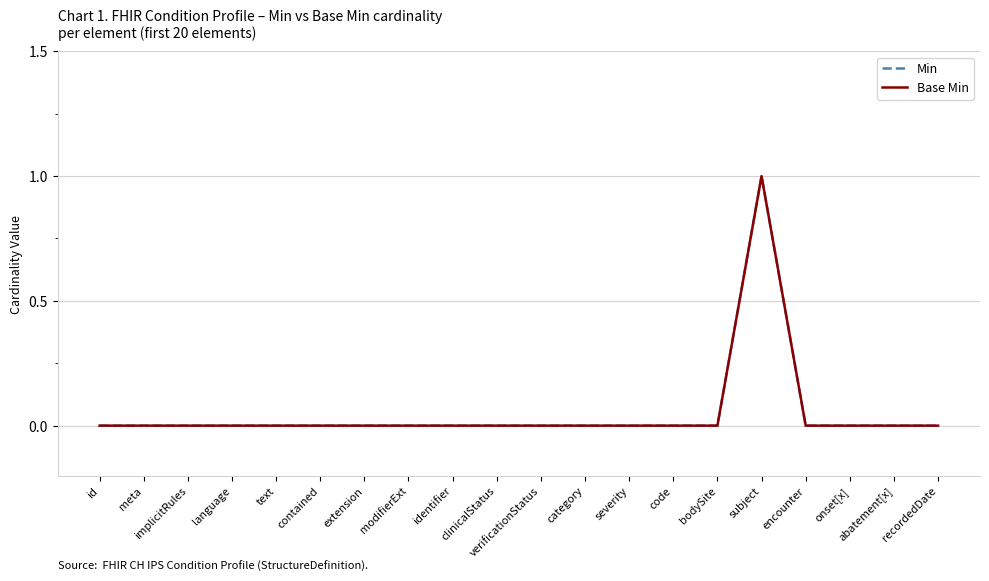

At which label does Min reach its peak?

subject